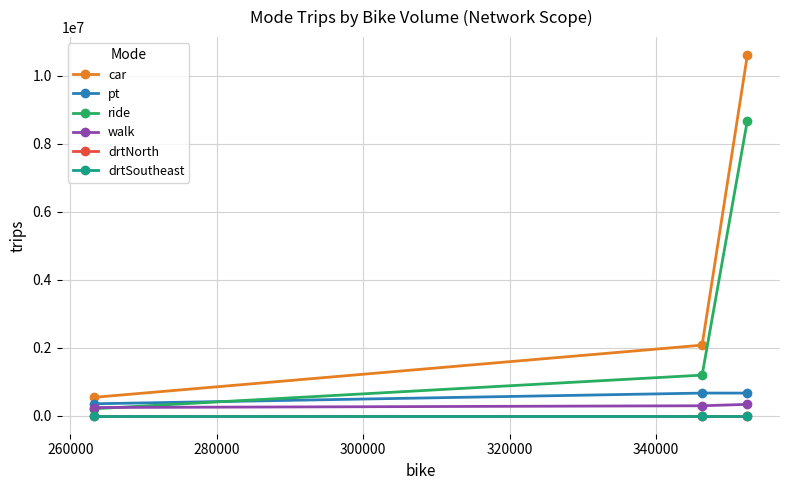

Which series has the largest total across all categories?

car